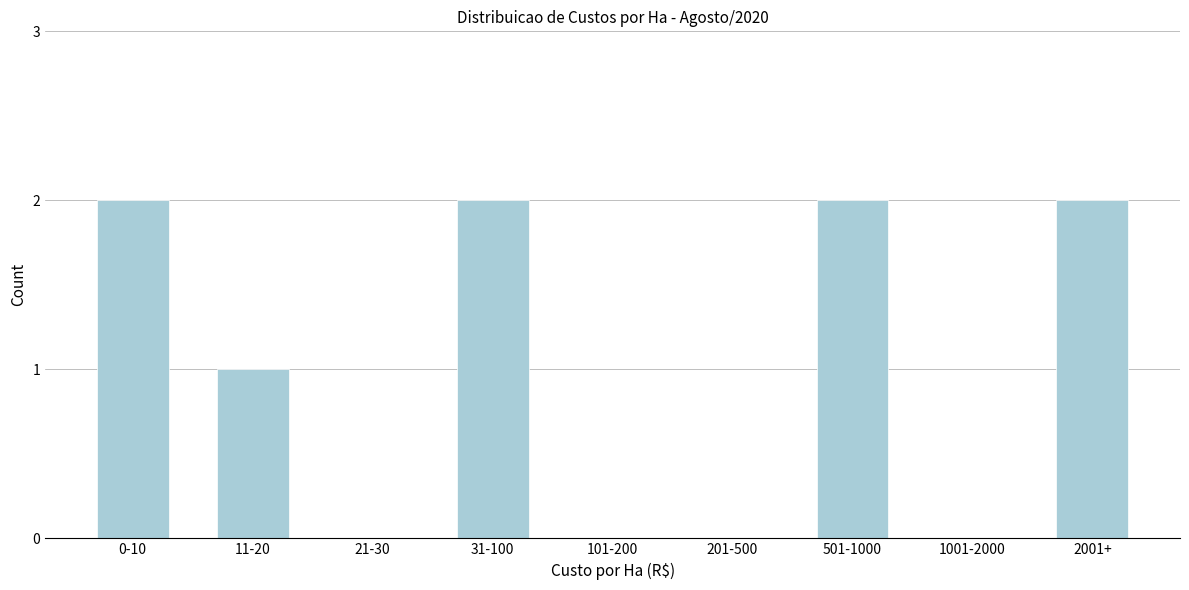

Reading left to right, what are all the values shown in this chart?

0-10=2	11-20=1	21-30=0	31-100=2	101-200=0	201-500=0	501-1000=2	1001-2000=0	2001+=2